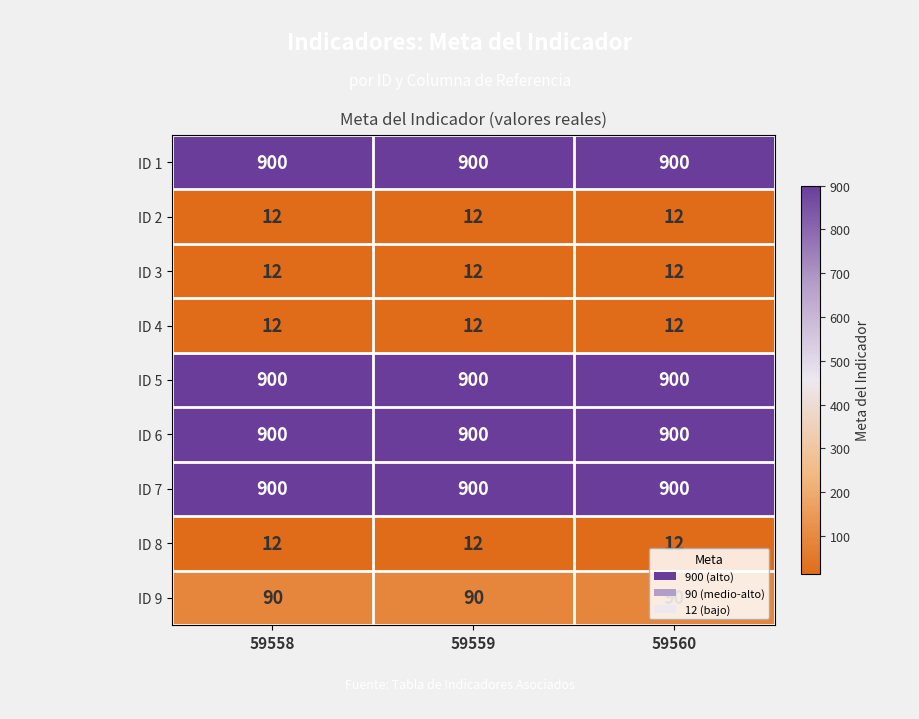

Is it true that ID 1 equals 394 at 59558?

False